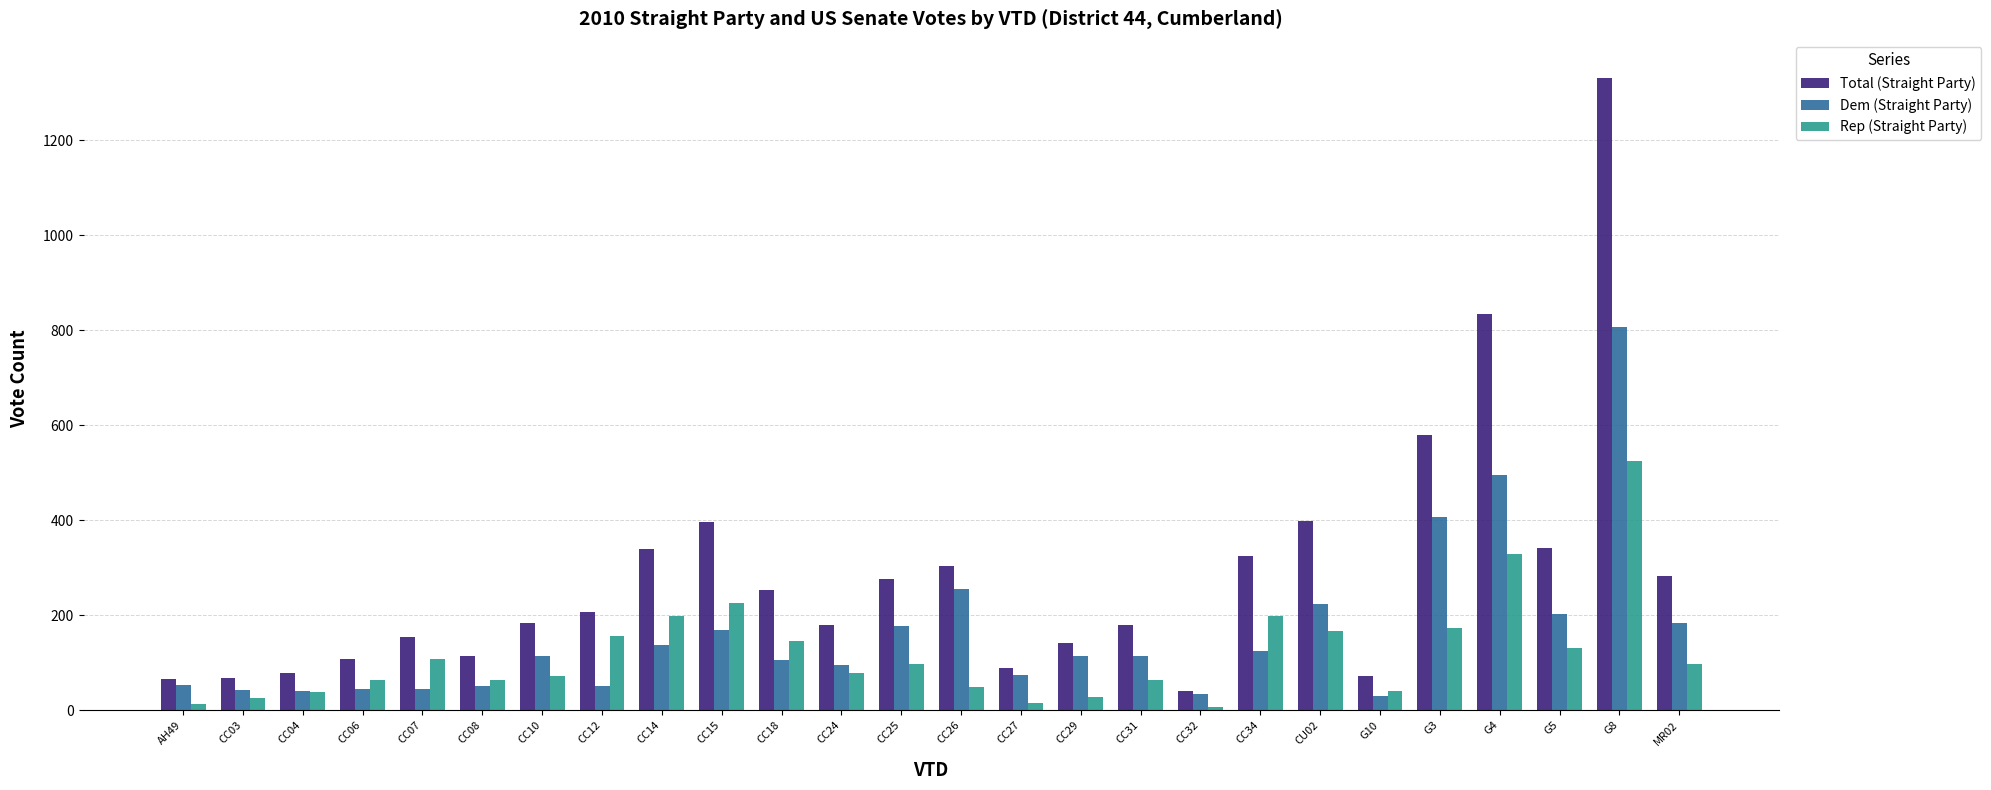

What is the spread (max minus min) of values at CC34?

200